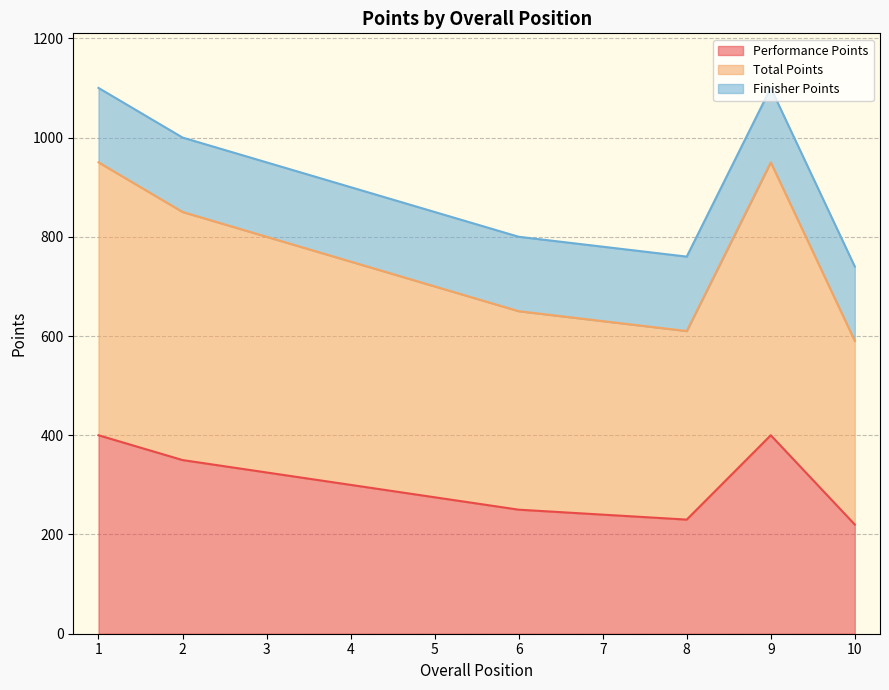

Which series has the widest spread of values?

Total Points